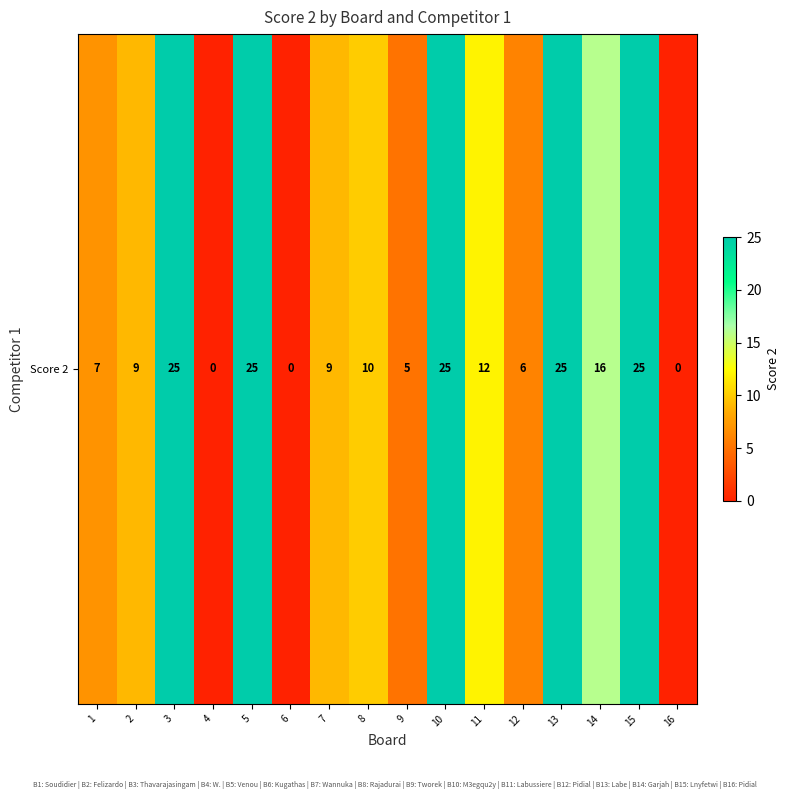

True or false: the data shows 10 at 8.

True